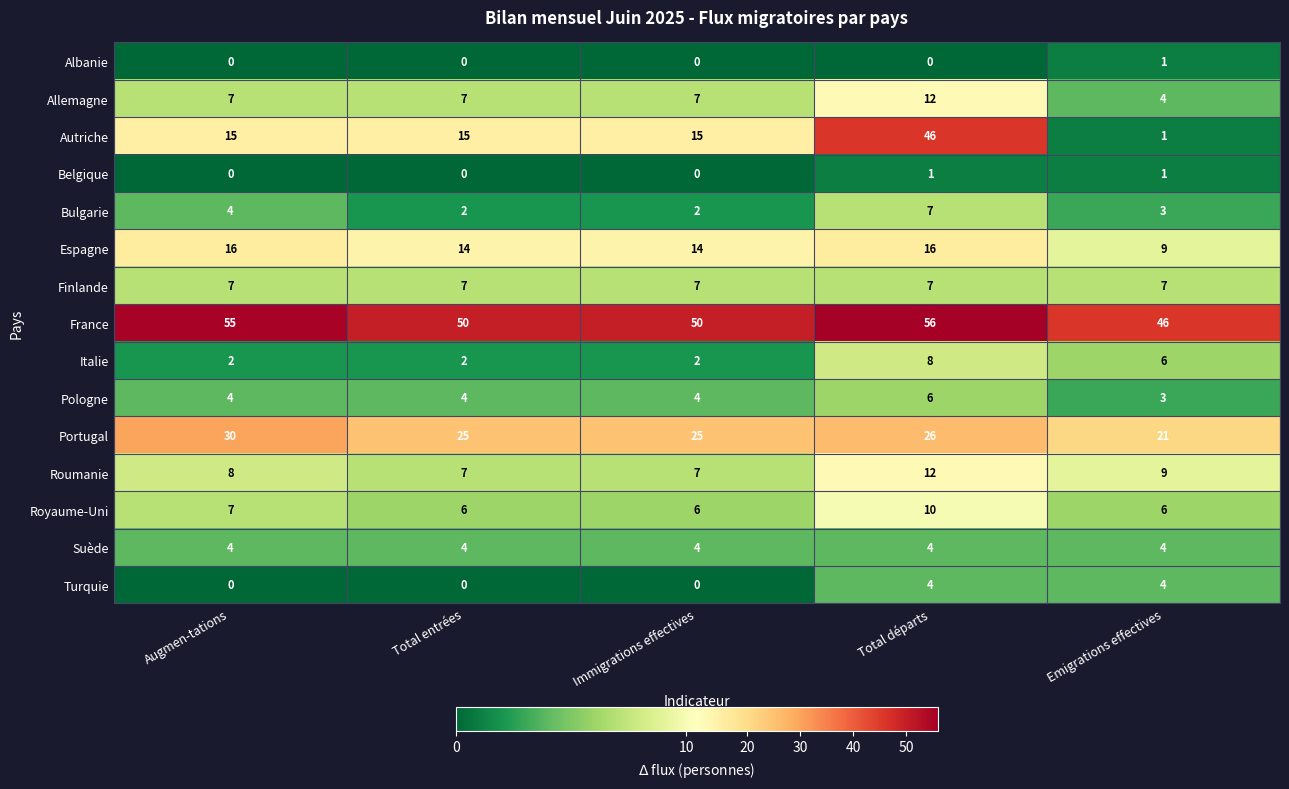

At how many categories does at least one series exceed 30?

5